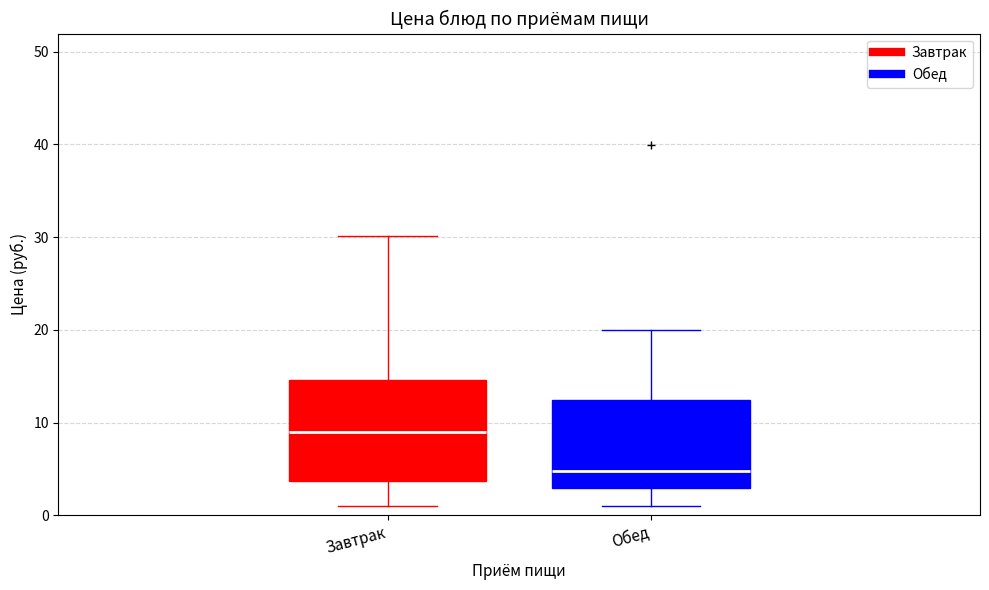

Reading left to right, read every box against the y-axis: the position of its median line, the range the box covers, and the ends of its whiskers. The values are not printed on the chart, so give them approximately, as read against the axis.

Завтрак: median 9, box 4 to 15, whiskers 1 to 30
Обед: median 5, box 3 to 12, whiskers 1 to 20